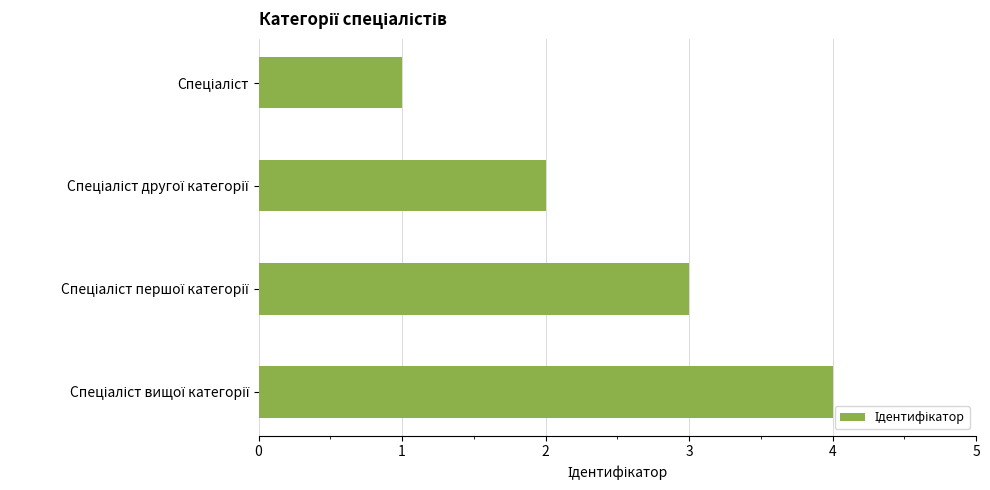

What is the greatest value displayed?

4